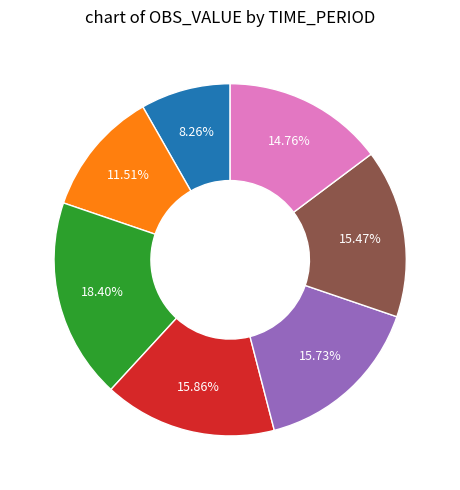

Is there a majority slice in this chart?

No